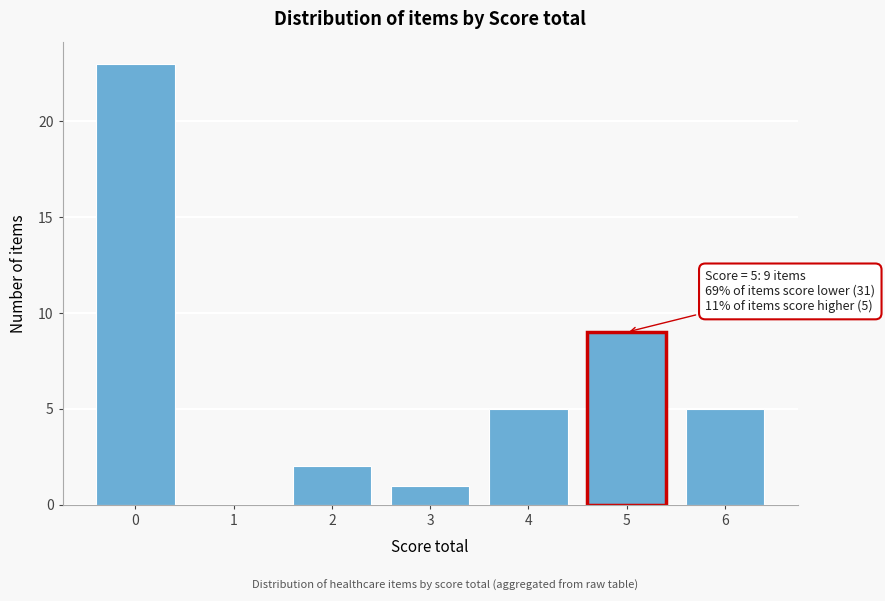

Reading left to right, list all the values displayed in this chart.

0=23	1=0	2=2	3=1	4=5	5=9	6=5